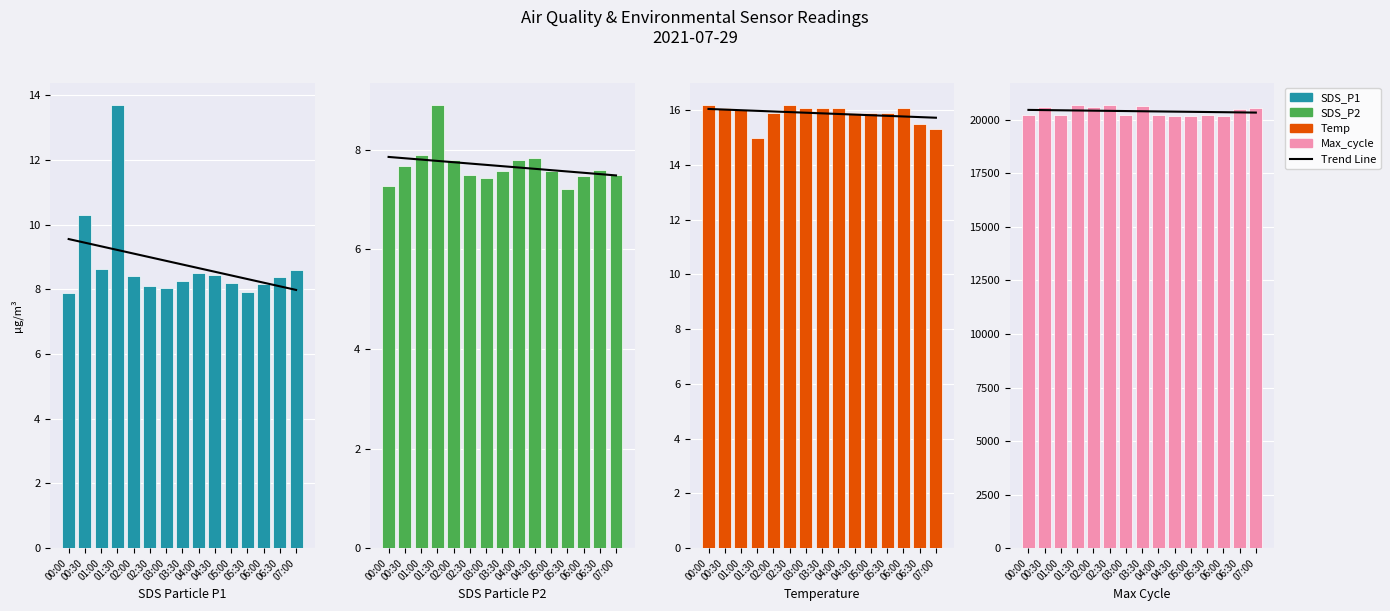

Reading right to left, transcribe all the data shown in this chart.

Trend Line: 07:00=20335.4	06:30=20344.3	06:00=20353.2	05:30=20362.1	05:00=20371.0	04:30=20379.9	04:00=20388.8	03:30=20397.7	03:00=20406.6	02:30=20415.5	02:00=20424.4	01:30=20433.3	01:00=20442.3	00:30=20451.2	00:00=20460.1
SDS_P1: 07:00=8.6	06:30=8.4	06:00=8.2	05:30=7.9	05:00=8.2	04:30=8.4	04:00=8.5	03:30=8.3	03:00=8.0	02:30=8.1	02:00=8.4	01:30=13.7	01:00=8.6	00:30=10.3	00:00=7.9
SDS_P2: 07:00=7.5	06:30=7.6	06:00=7.5	05:30=7.2	05:00=7.6	04:30=7.8	04:00=7.8	03:30=7.6	03:00=7.4	02:30=7.5	02:00=7.8	01:30=8.9	01:00=7.9	00:30=7.7	00:00=7.3
Temp: 07:00=15.3	06:30=15.5	06:00=16.1	05:30=15.9	05:00=15.9	04:30=15.9	04:00=16.1	03:30=16.1	03:00=16.1	02:30=16.2	02:00=15.9	01:30=15.0	01:00=16.0	00:30=16.1	00:00=16.2
Max_cycle: 07:00=20536.0	06:30=20513.0	06:00=20172.0	05:30=20243.0	05:00=20191.0	04:30=20187.0	04:00=20233.0	03:30=20665.0	03:00=20218.0	02:30=20700.0	02:00=20582.0	01:30=20681.0	01:00=20226.0	00:30=20616.0	00:00=20203.0